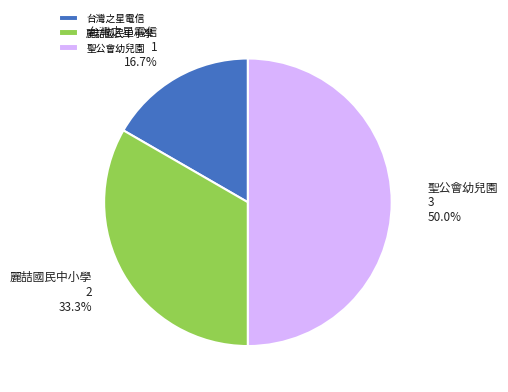

What is the smallest slice in the pie chart?

台灣之星電信